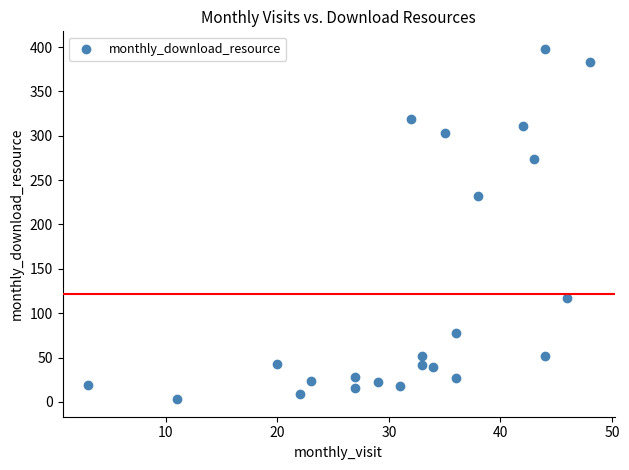

What Y value in the scatter plot is closest to 200?

232